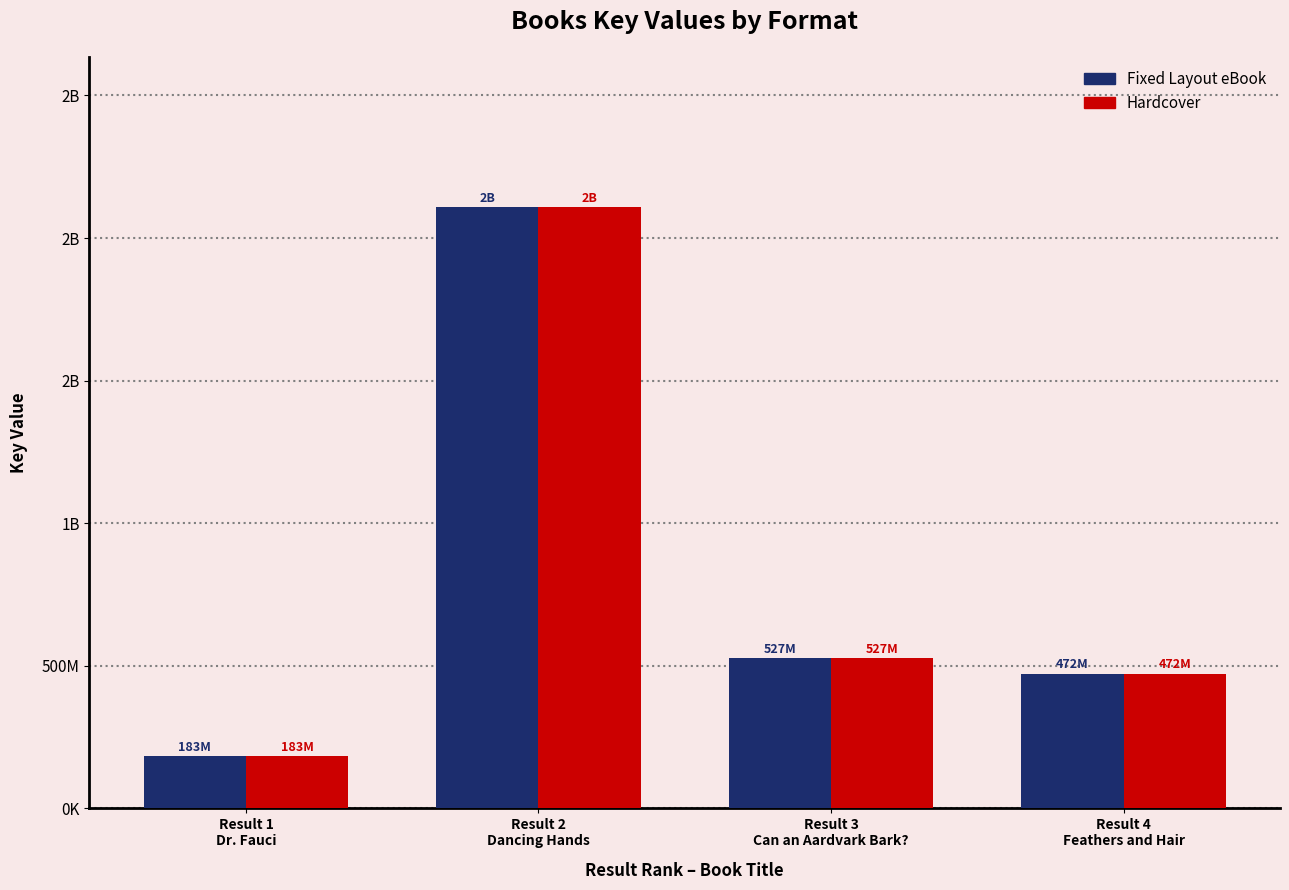

Are the bars horizontal?

No